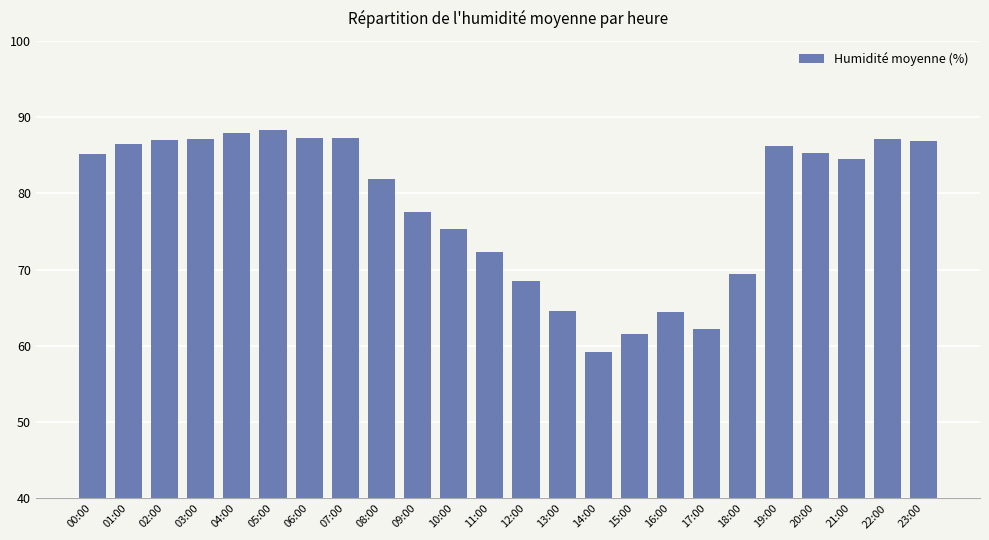

What is the label of the 4th bar from the left?

03:00